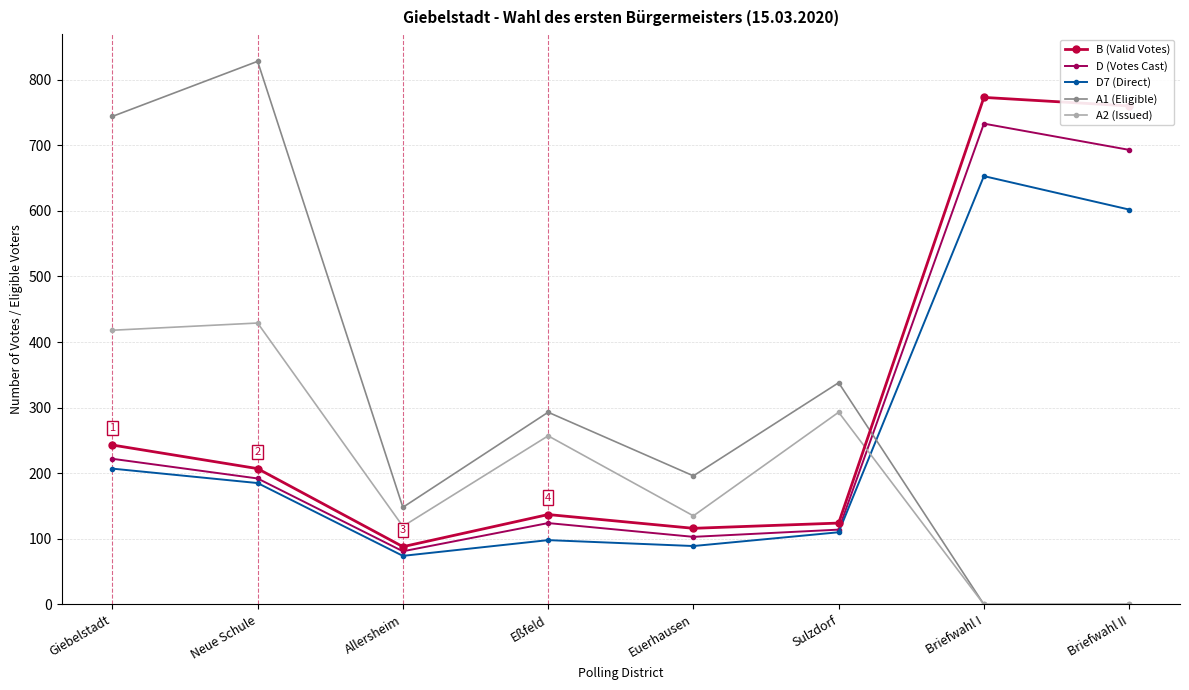

Reading right to left, extract all data points from this chart.

B (Valid Votes): Briefwahl II=760	Briefwahl I=773	Sulzdorf=124	Euerhausen=116	Eßfeld=137	Allersheim=88	Neue Schule=207	Giebelstadt=243
D (Votes Cast): Briefwahl II=693	Briefwahl I=733	Sulzdorf=114	Euerhausen=103	Eßfeld=124	Allersheim=81	Neue Schule=192	Giebelstadt=222
D7 (Direct): Briefwahl II=602	Briefwahl I=653	Sulzdorf=110	Euerhausen=89	Eßfeld=98	Allersheim=74	Neue Schule=185	Giebelstadt=207
A1 (Eligible): Briefwahl II=0	Briefwahl I=0	Sulzdorf=338	Euerhausen=196	Eßfeld=293	Allersheim=148	Neue Schule=828	Giebelstadt=744
A2 (Issued): Briefwahl II=0	Briefwahl I=0	Sulzdorf=293	Euerhausen=135	Eßfeld=257	Allersheim=119	Neue Schule=429	Giebelstadt=418